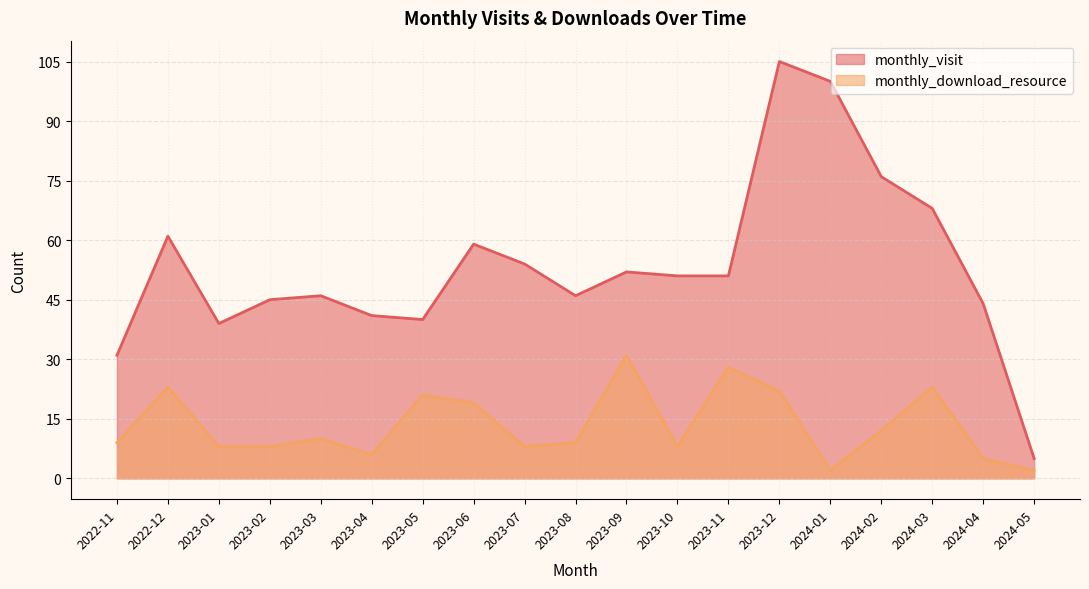

Reading left to right, list all the values displayed in this chart.

monthly_visit: 2022-11=31	2022-12=61	2023-01=39	2023-02=45	2023-03=46	2023-04=41	2023-05=40	2023-06=59	2023-07=54	2023-08=46	2023-09=52	2023-10=51	2023-11=51	2023-12=105	2024-01=100	2024-02=76	2024-03=68	2024-04=44	2024-05=5
monthly_download_resource: 2022-11=9	2022-12=23	2023-01=8	2023-02=8	2023-03=10	2023-04=6	2023-05=21	2023-06=19	2023-07=8	2023-08=9	2023-09=31	2023-10=8	2023-11=28	2023-12=22	2024-01=2	2024-02=12	2024-03=23	2024-04=5	2024-05=2